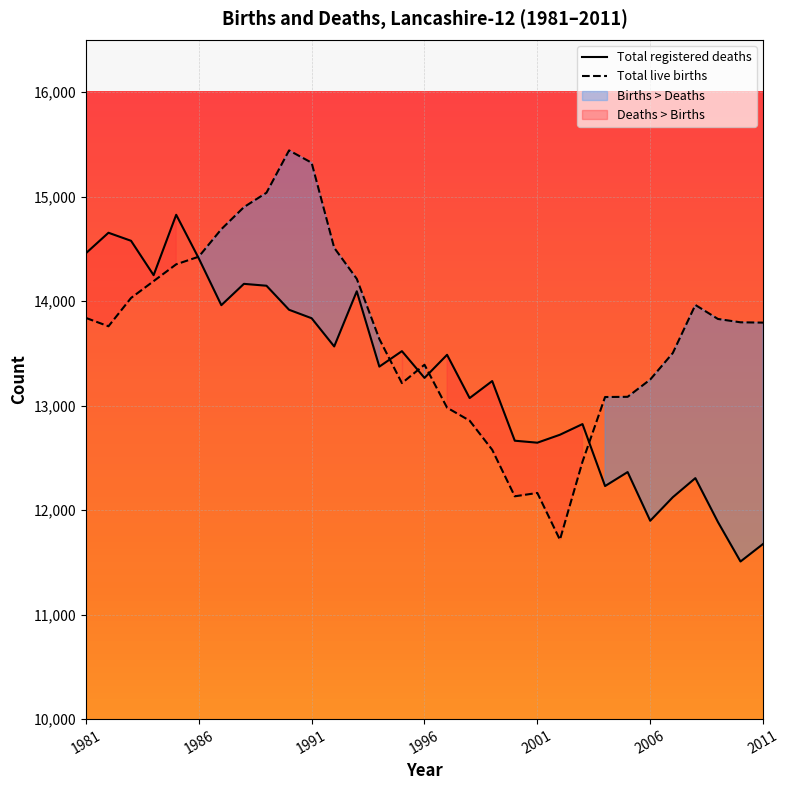

At which label does Total live births first exceed 13794?

1981